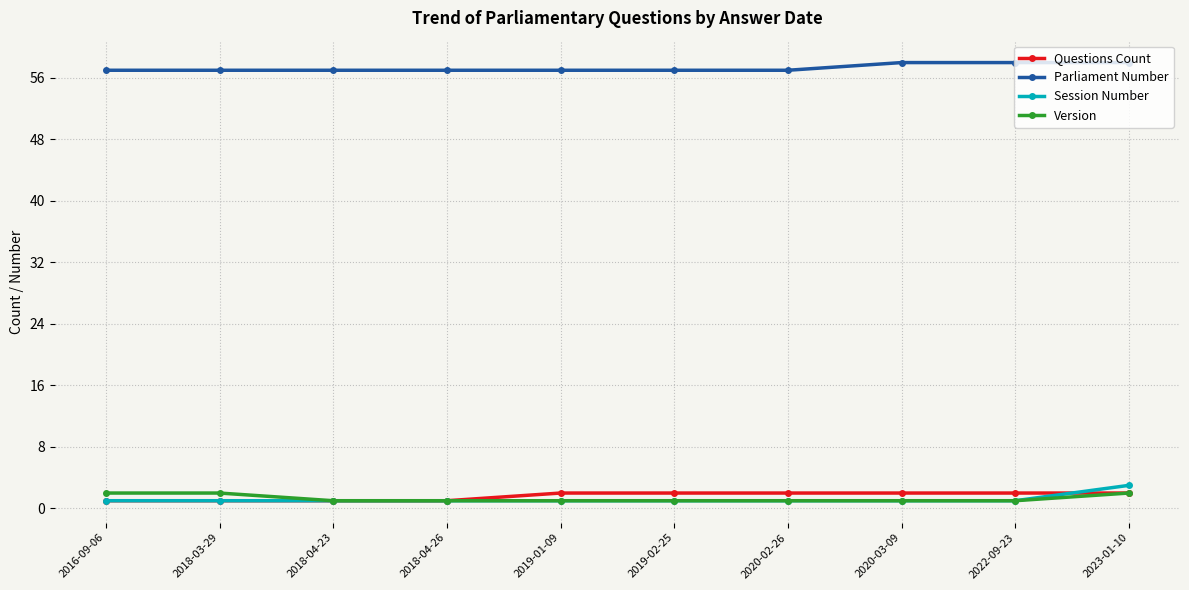

What is the label of the 8th point from the right?

2018-04-23